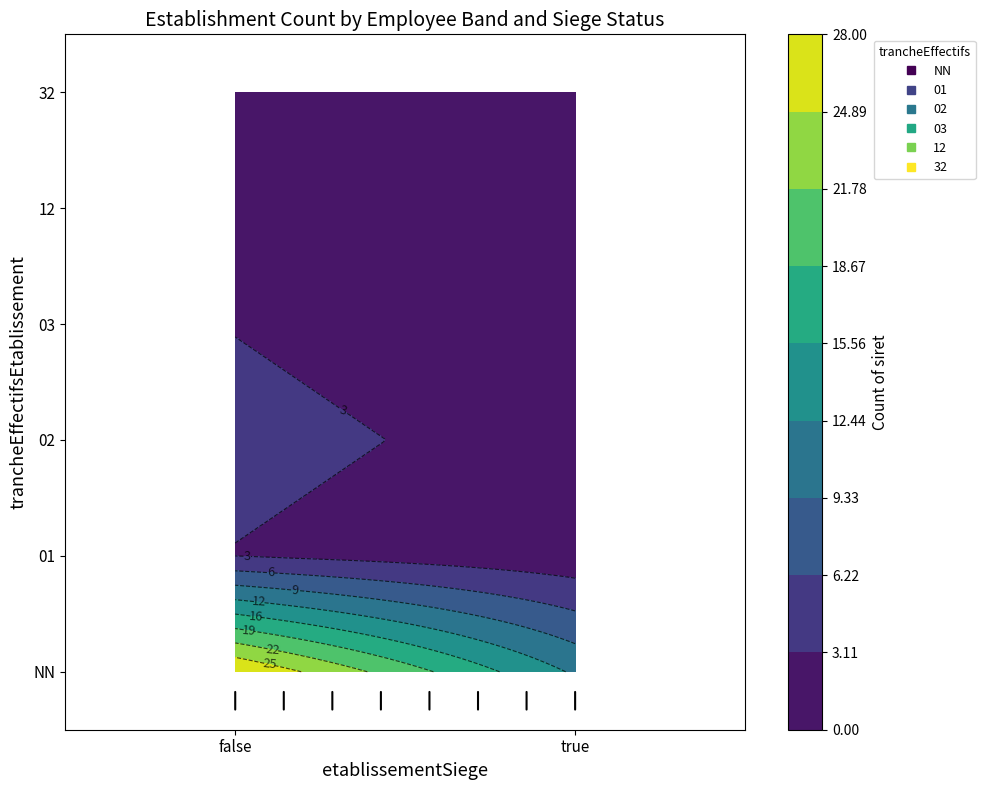

What is the approximate value at 02_false?

4